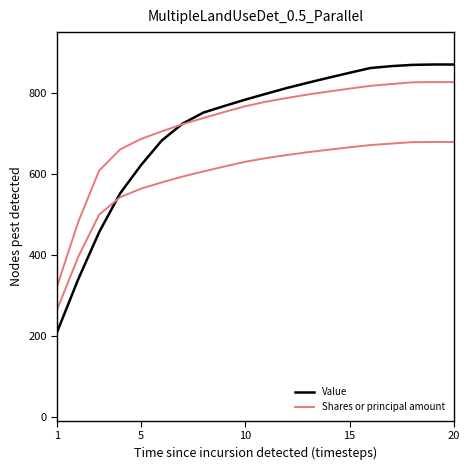

What is the average value of the Value series?

717.3